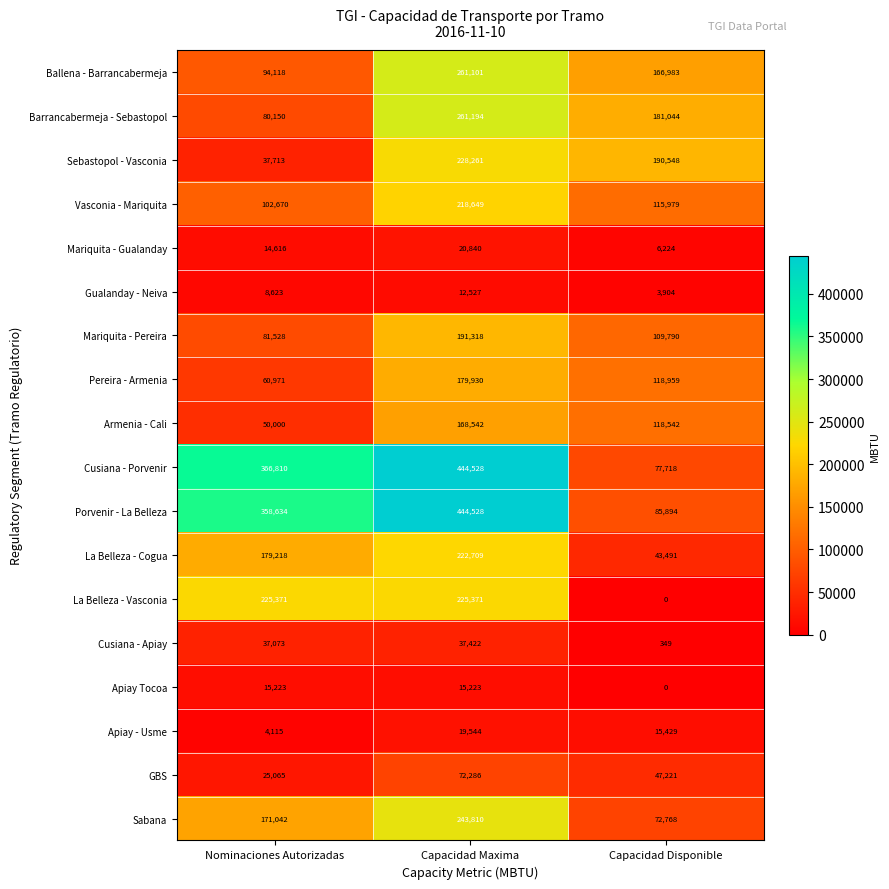

Which series has the largest range (max minus min)?

Cusiana - Porvenir